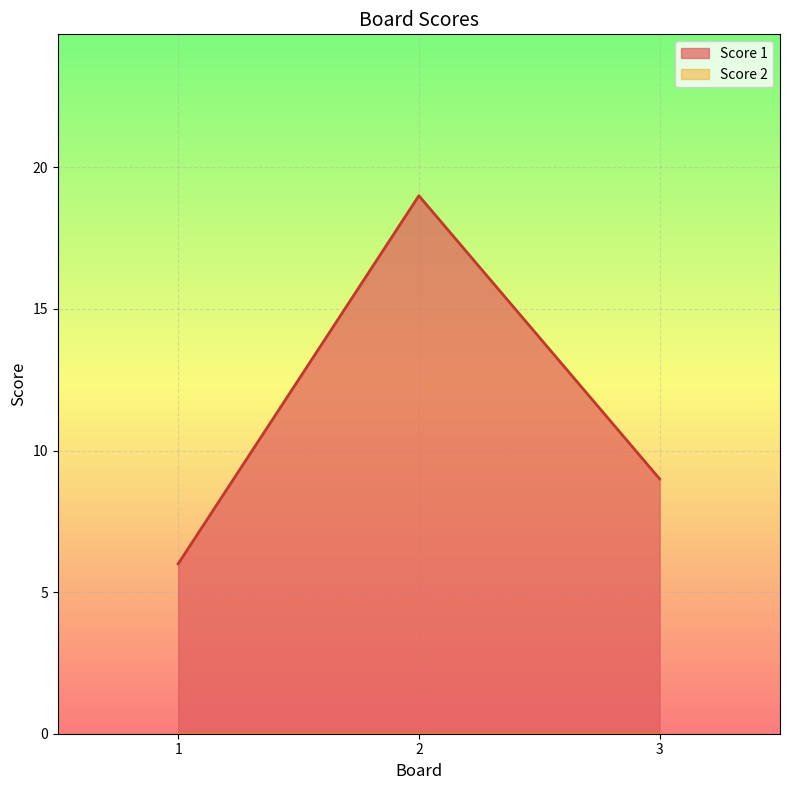

Between 2 and 1, which is larger?

2